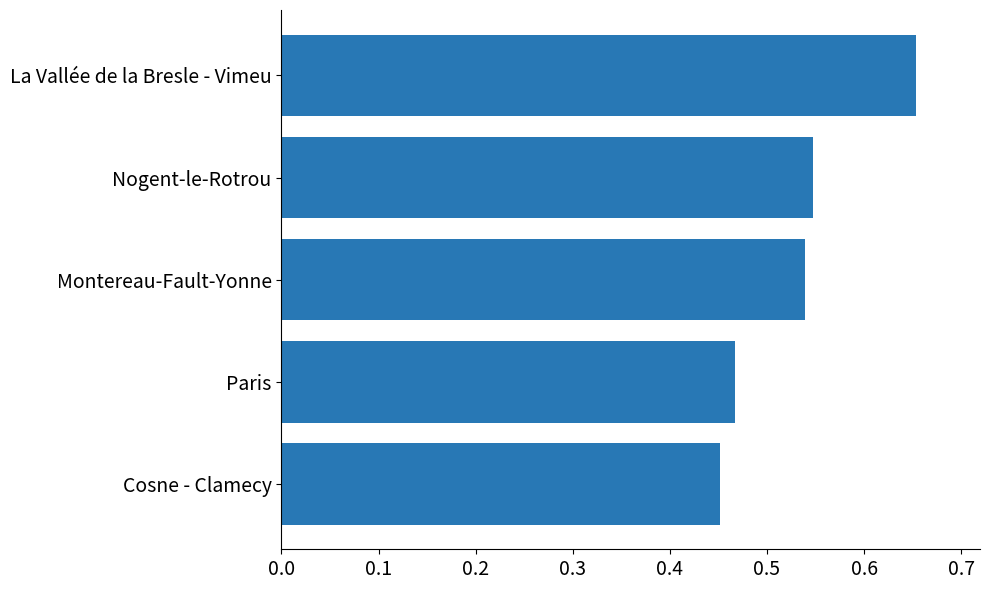

Rank the categories by value from lowest to highest.

Cosne - Clamecy, Paris, Montereau-Fault-Yonne, Nogent-le-Rotrou, La Vallée de la Bresle - Vimeu